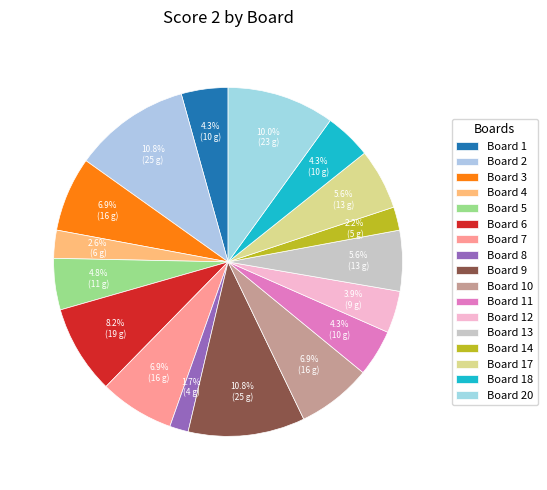

Approximately how many times larger is the value at Board 11 compared to Board 8?

2.5